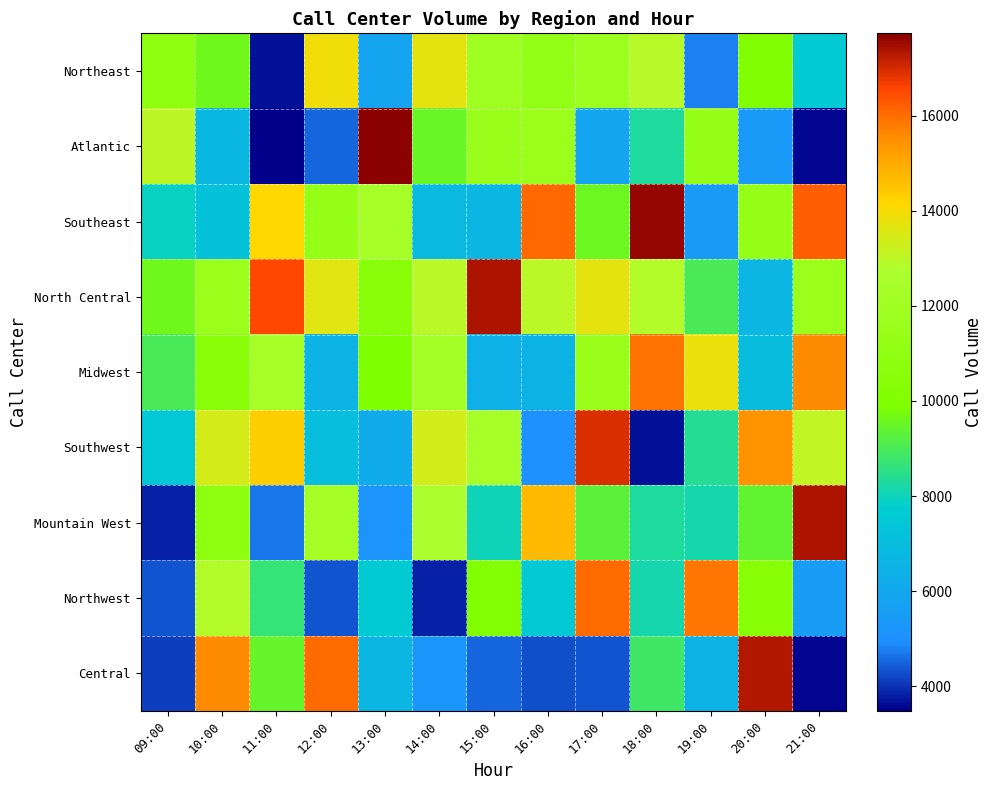

What is the difference between the highest and lowest values at 21:00?

13818